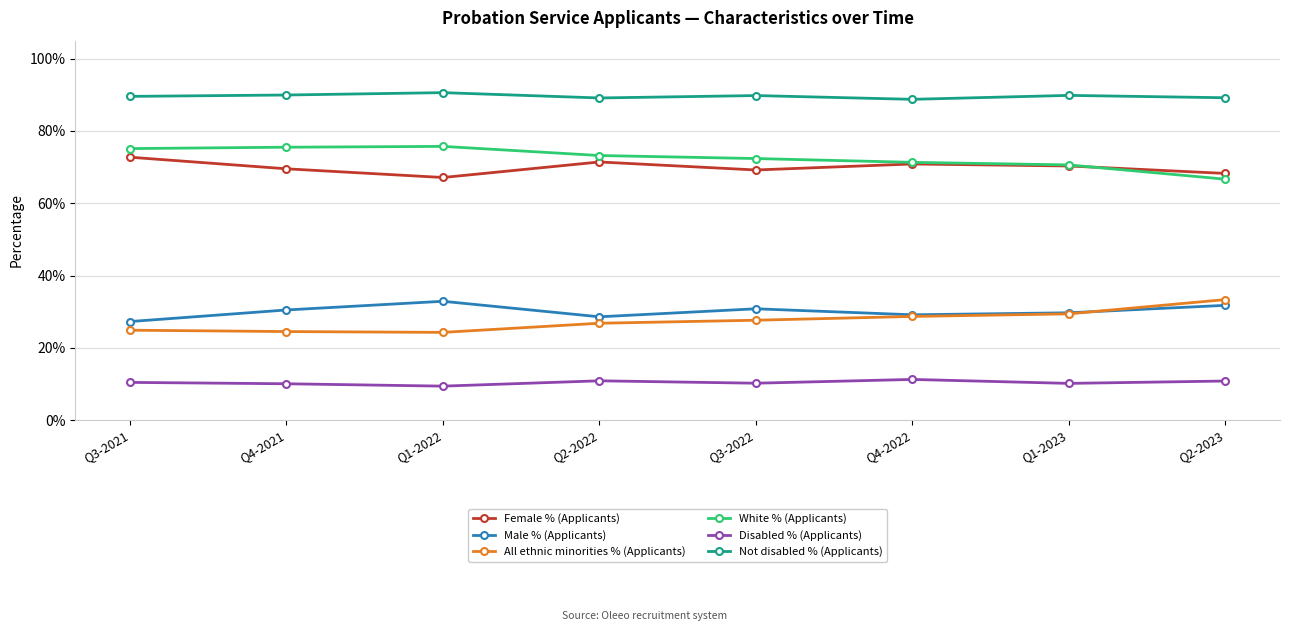

True or false: Female % (Applicants) and All ethnic minorities % (Applicants) intersect in this chart.

False